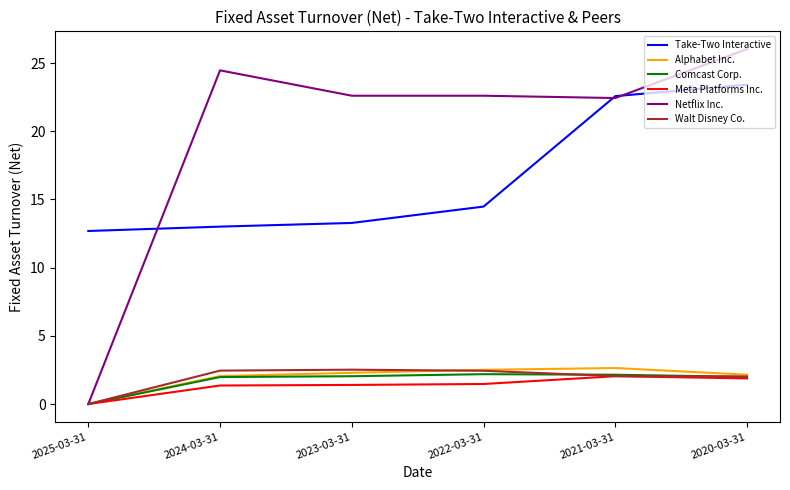

Which category has the highest value in the Take-Two Interactive series?

2020-03-31